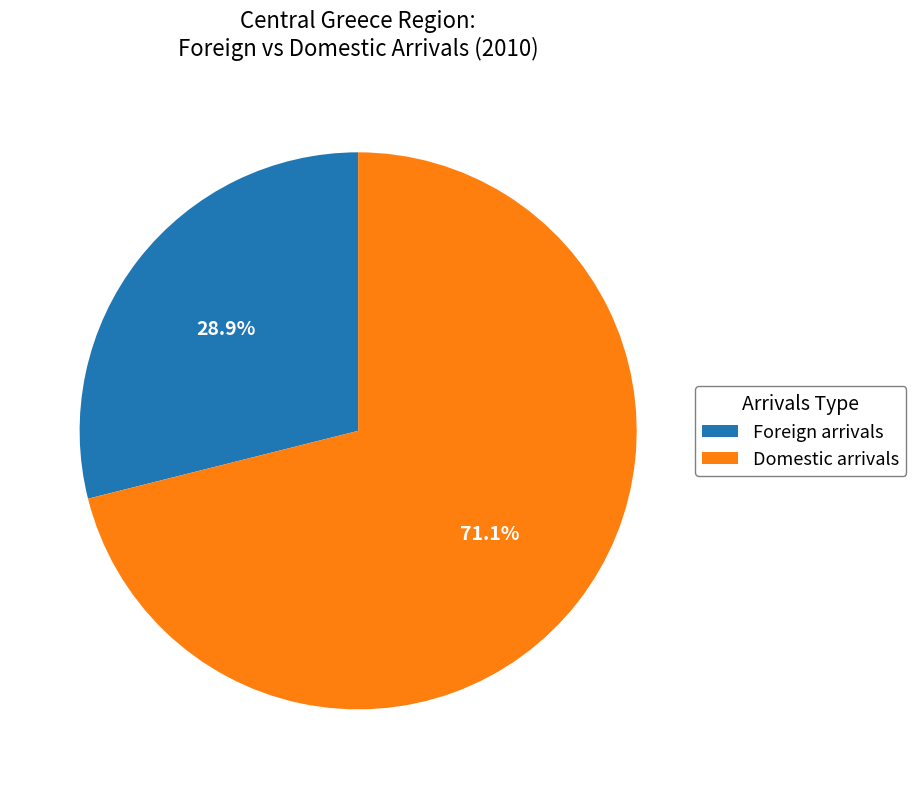

What is the ratio of the value at Foreign arrivals to the value at Domestic arrivals?

0.4